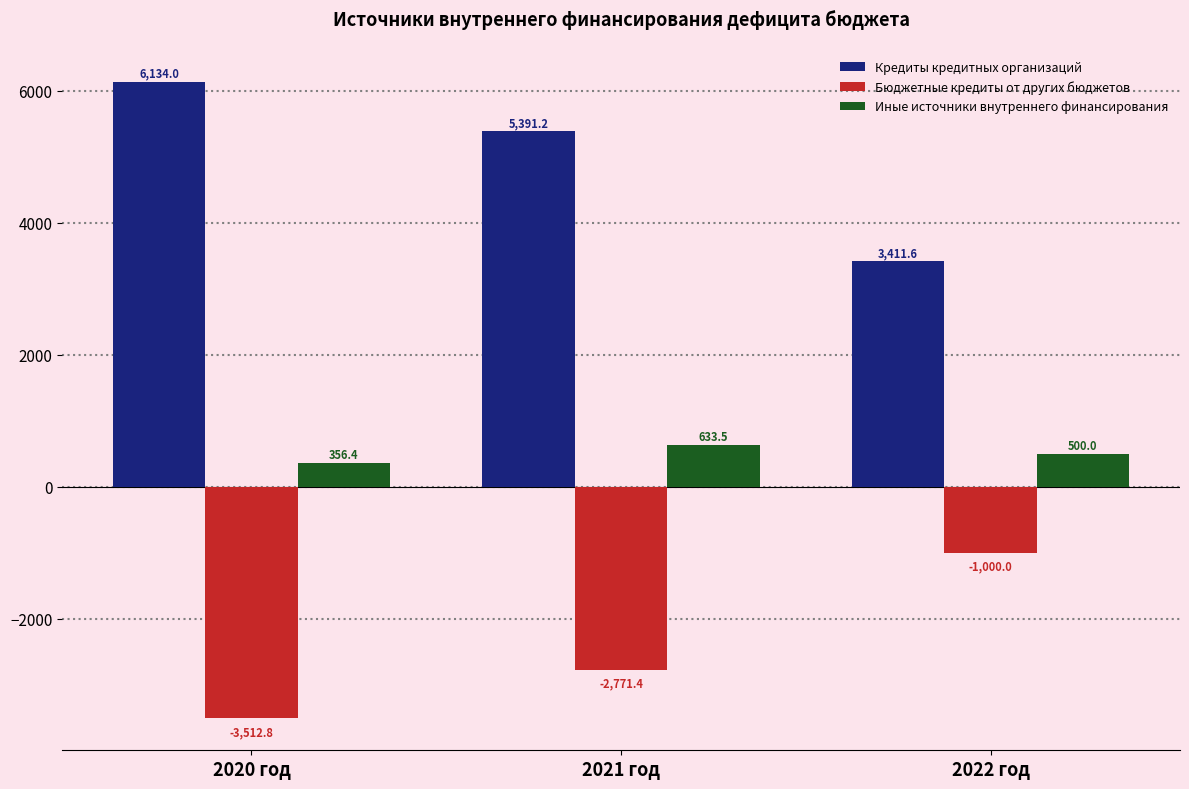

At which label does Бюджетные кредиты от других бюджетов reach its minimum?

2020 год